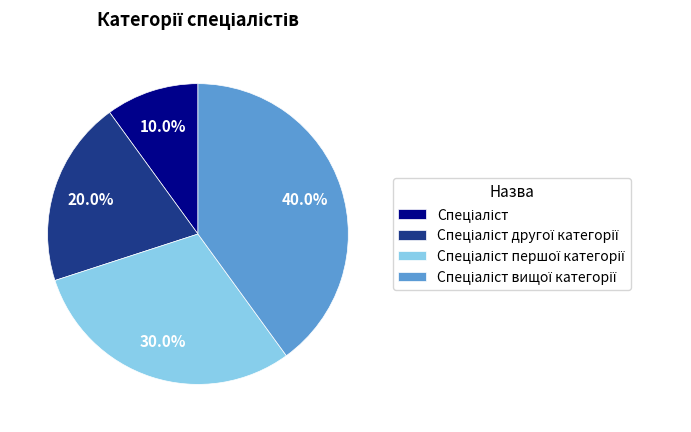

Is there a majority slice in this chart?

No